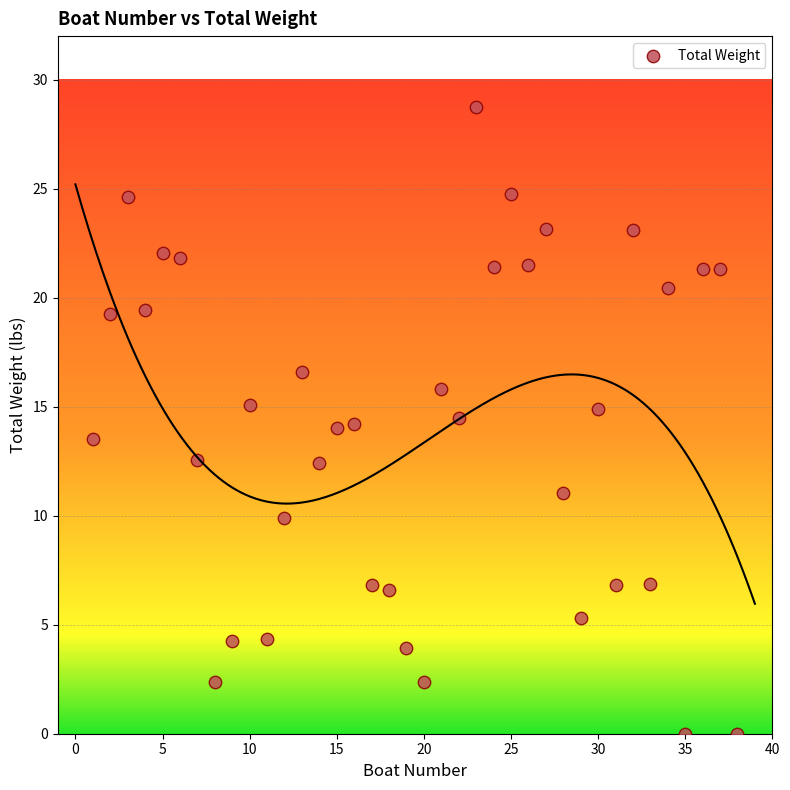

What is the range of Y values (max minus min)?

28.7